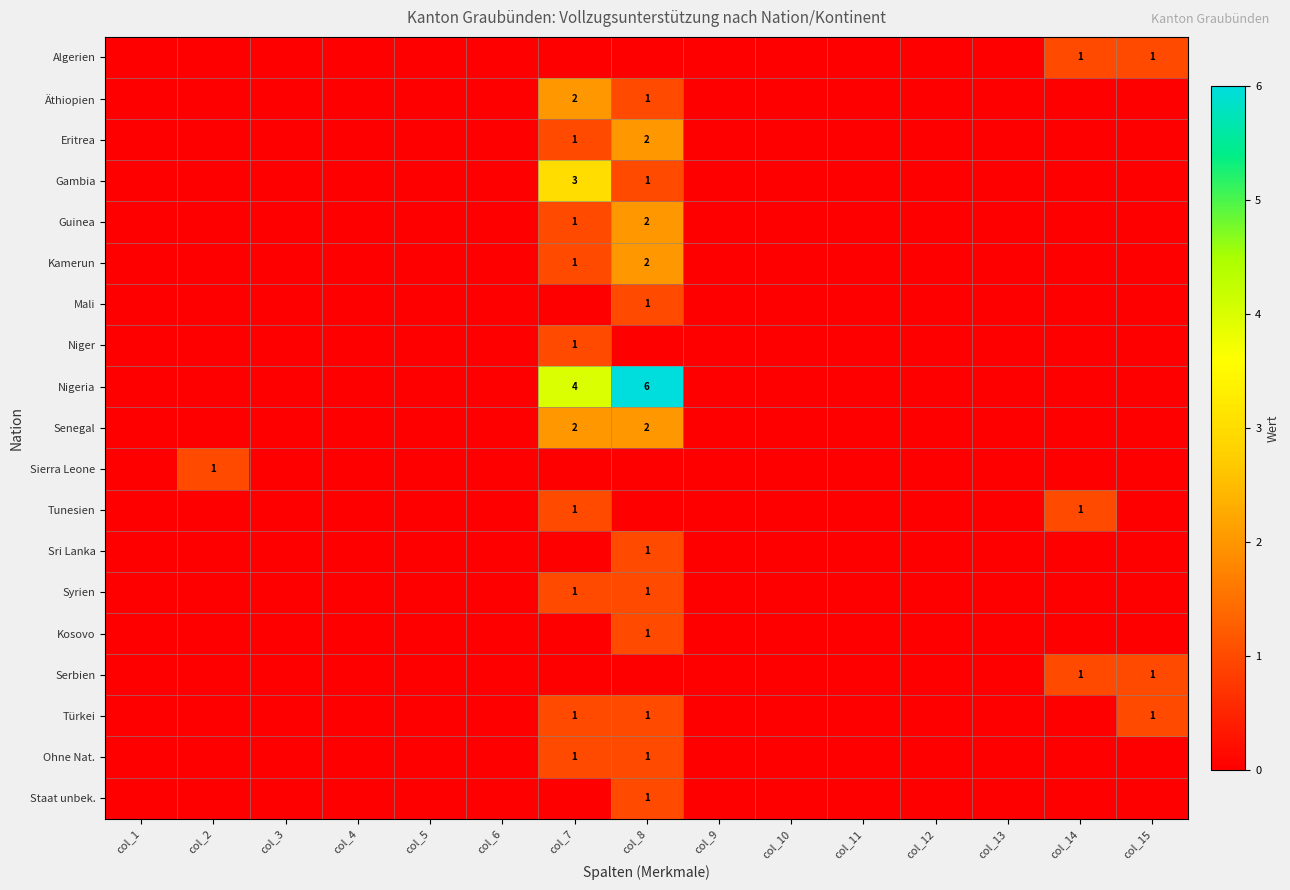

Is the value of Mali at col_13 greater than the value of Sri Lanka at col_4?

No